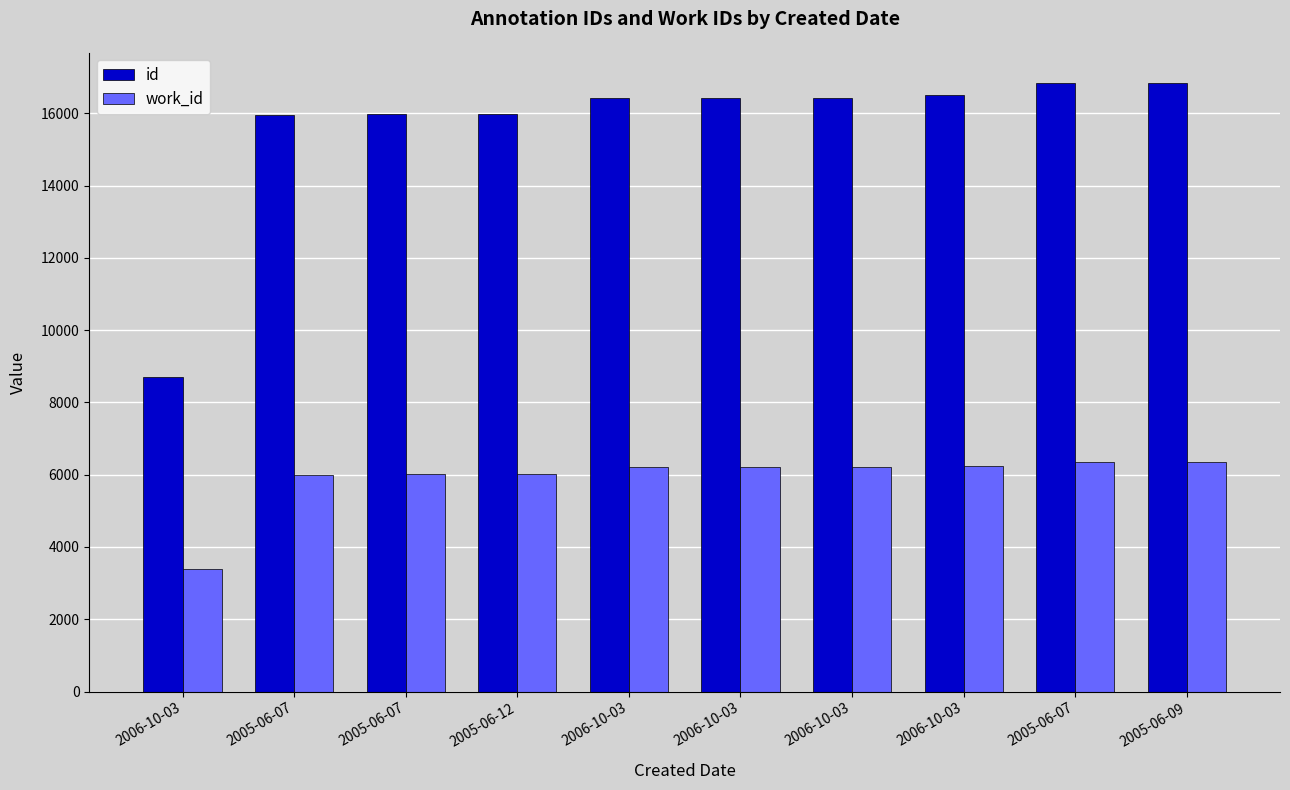

How many groups of bars are there?

10